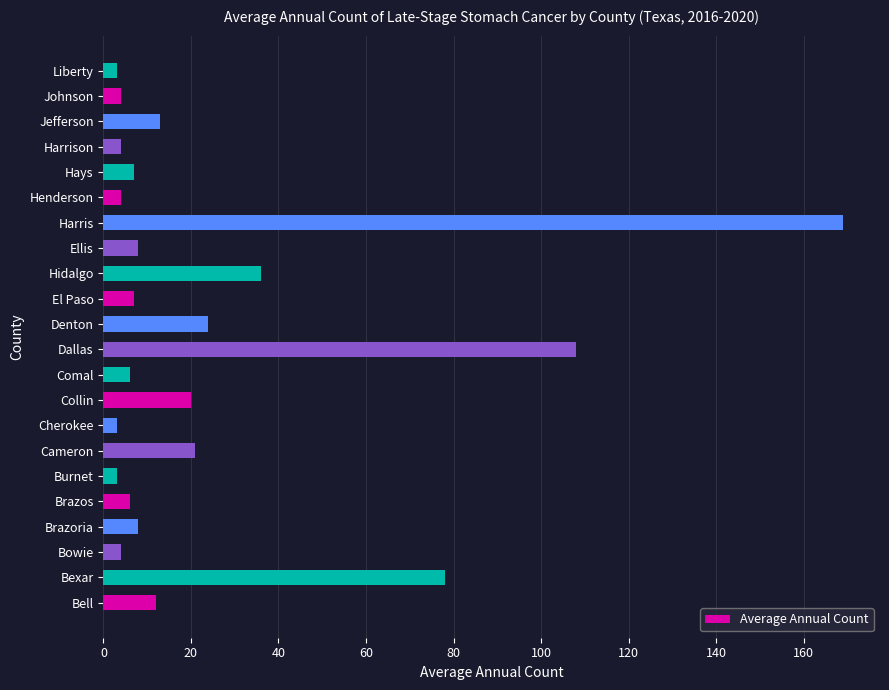

What is the difference between the second highest and second lowest values?

105